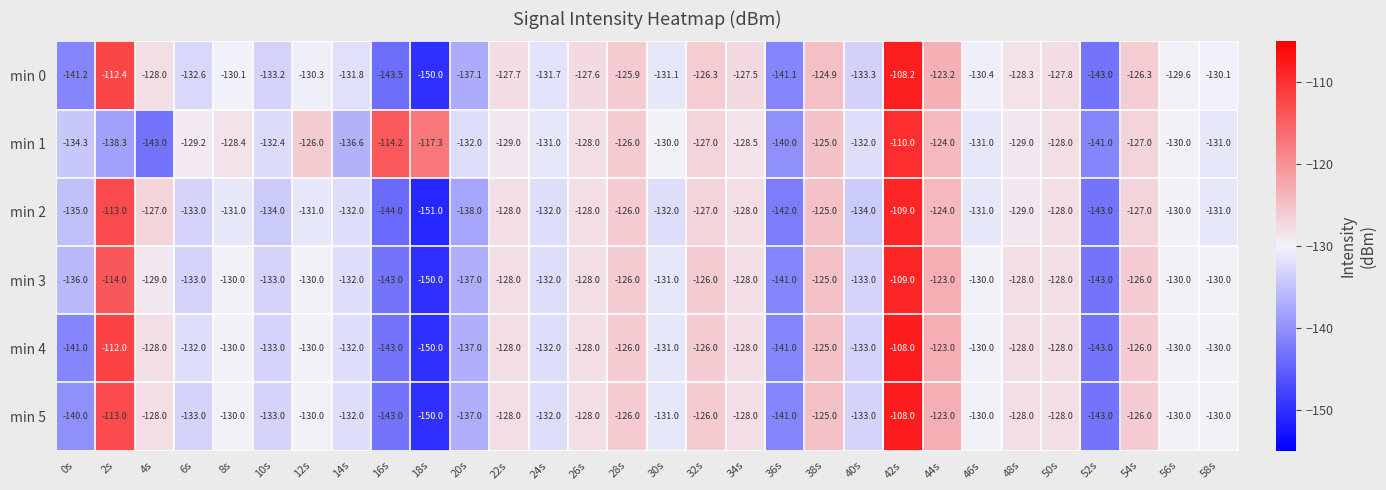

What is the difference between the highest and lowest values at 18s?

33.7